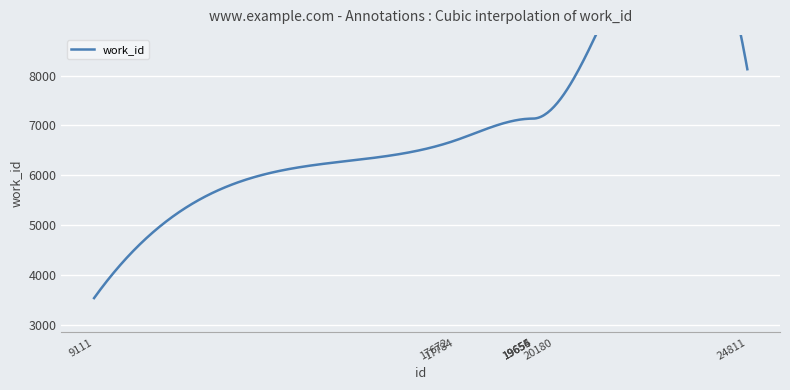

True or false: the data has more than 2 interior local peaks.

False